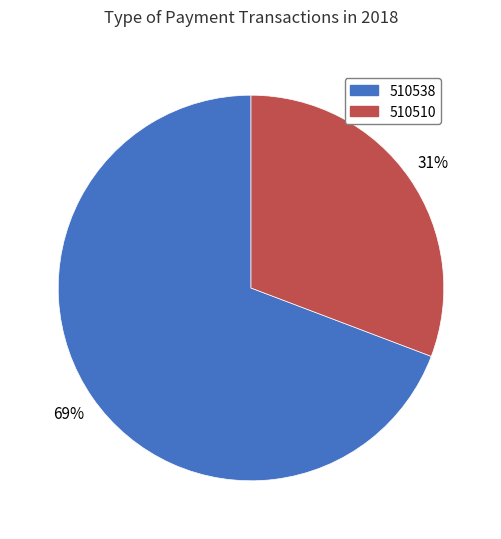

To the nearest percent, what portion does 510538 represent?

69%